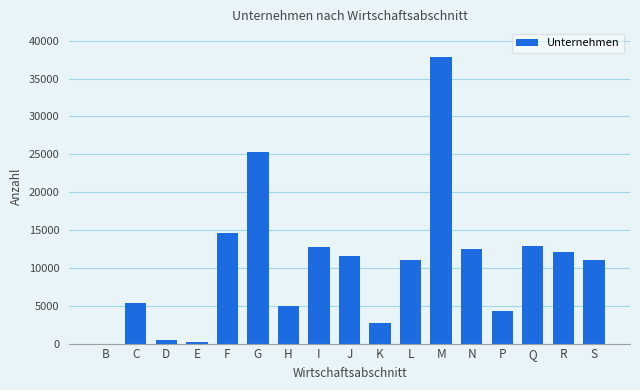

Does the chart contain stacked bars?

No